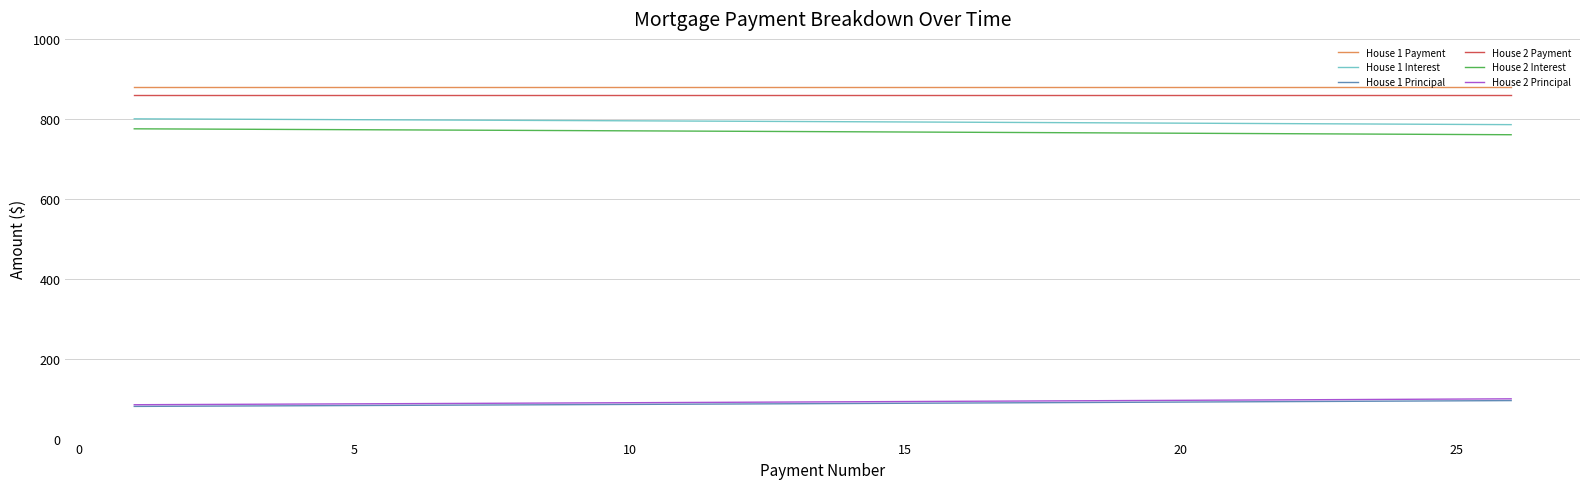

What is the greatest value displayed?

880.5